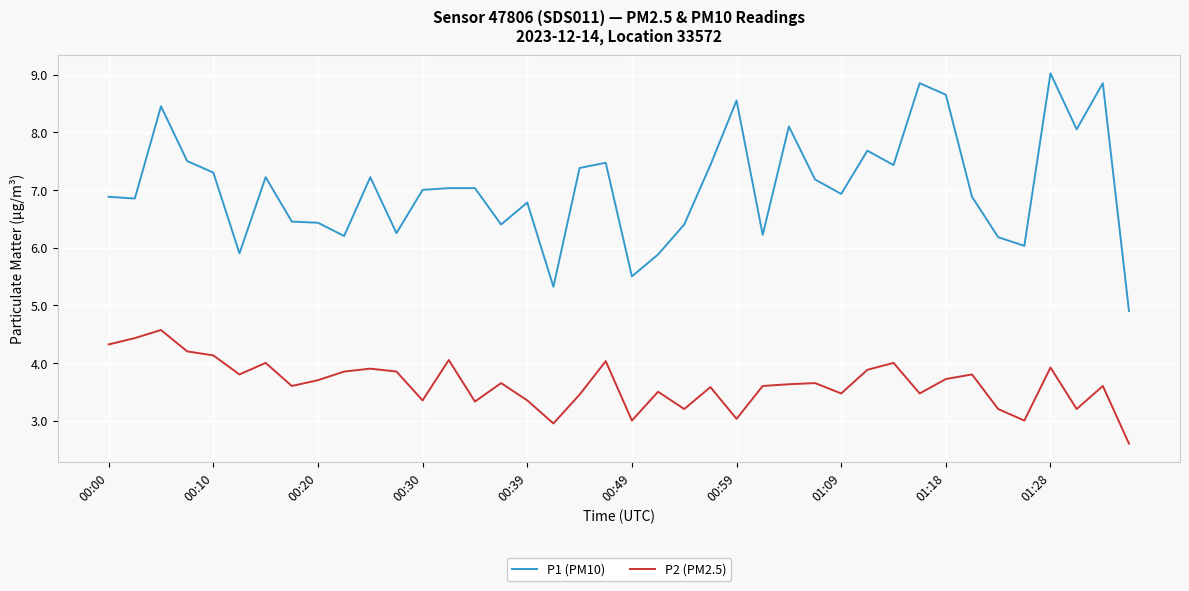

True or false: P2 (PM2.5) and P1 (PM10) intersect in this chart.

False